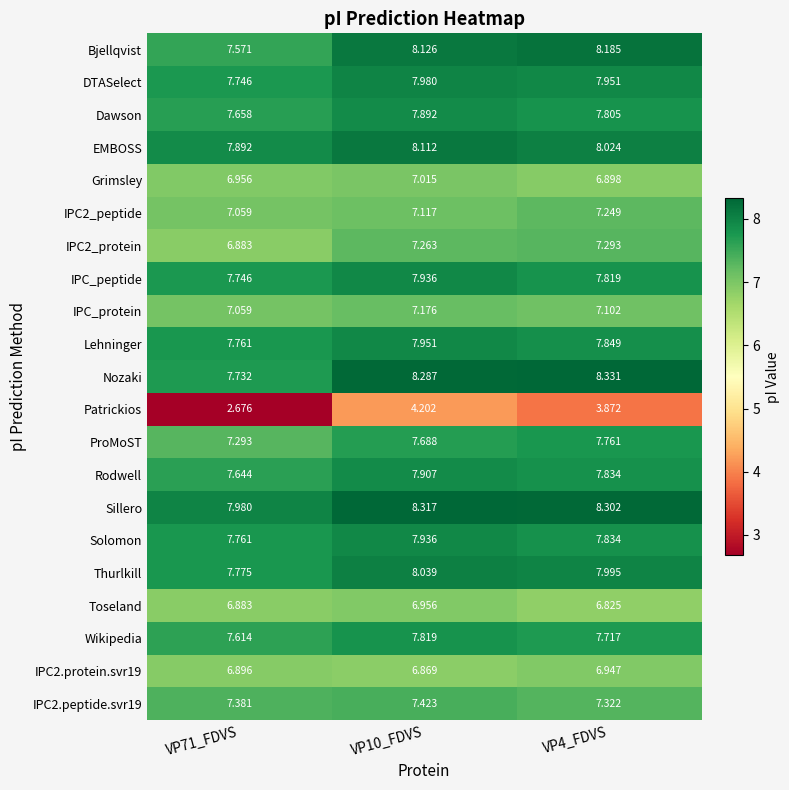

Between VP71_FDVS and VP4_FDVS, which series saw the biggest shift?

Patrickios